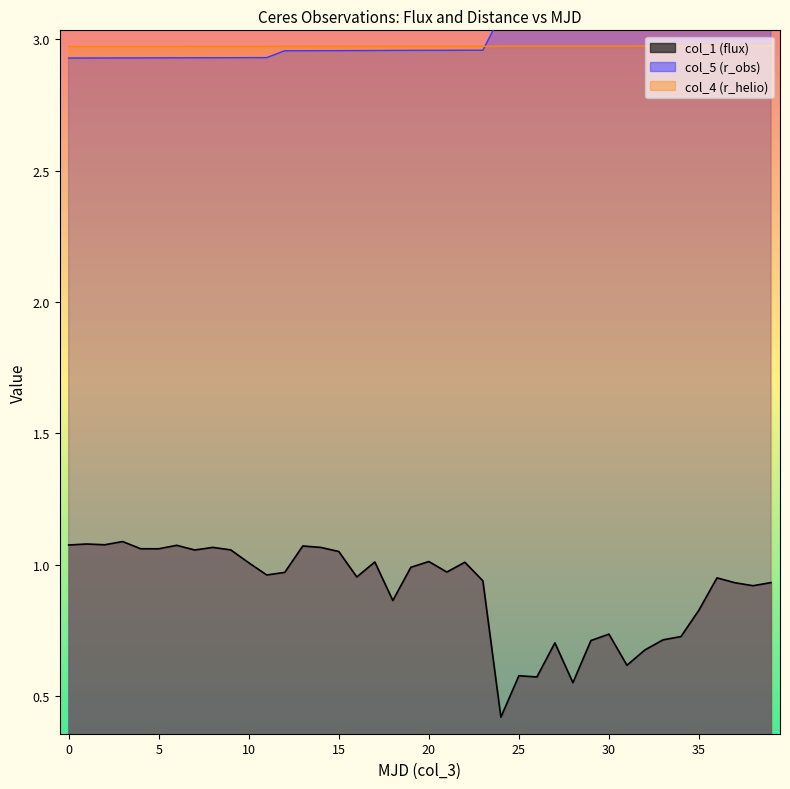

What is the average value of the col_5 series?

3.0